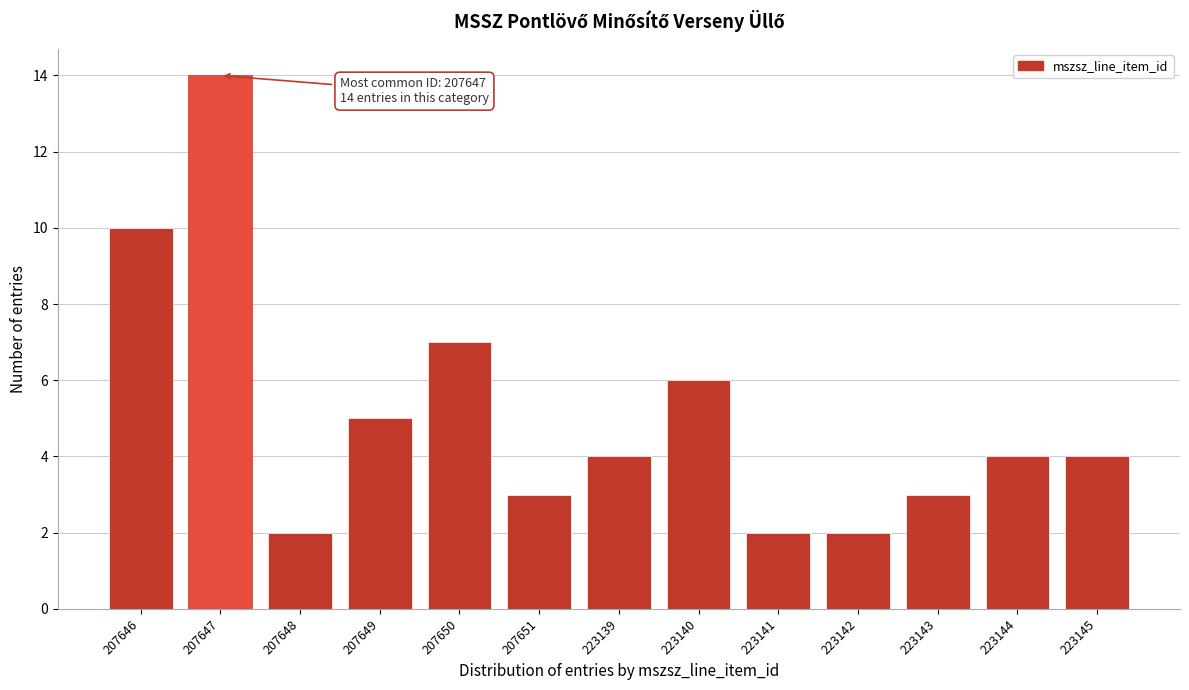

Reading right to left, extract all data points from this chart.

4	4	3	2	2	6	4	3	7	5	2	14	10